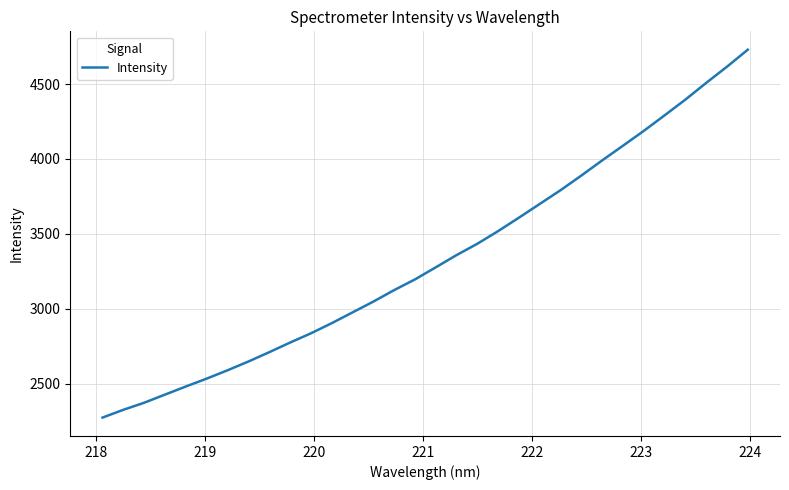

What is the greatest value displayed?

4729.0